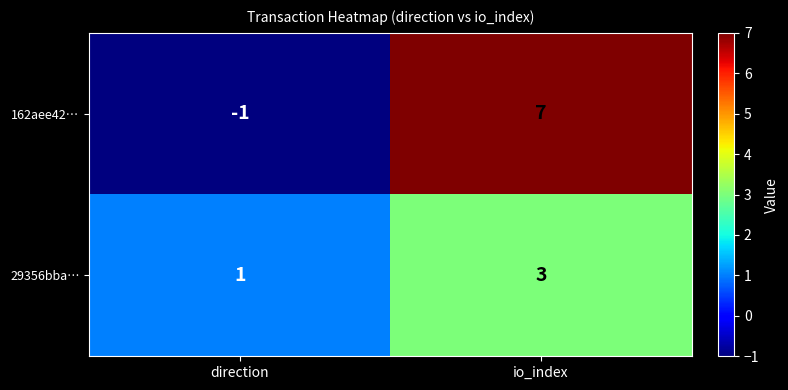

Rank the series by their maximum value, from lowest to highest.

29356bba…, 162aee42…